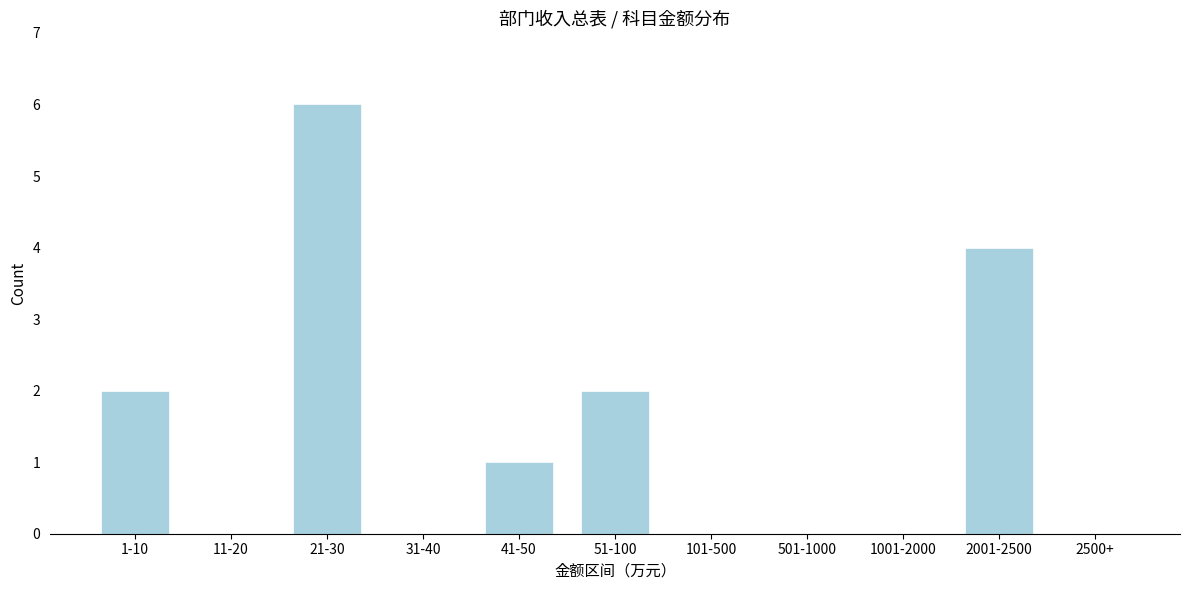

Reading left to right, transcribe all the data shown in this chart.

1-10=2	11-20=0	21-30=6	31-40=0	41-50=1	51-100=2	101-500=0	501-1000=0	1001-2000=0	2001-2500=4	2500+=0